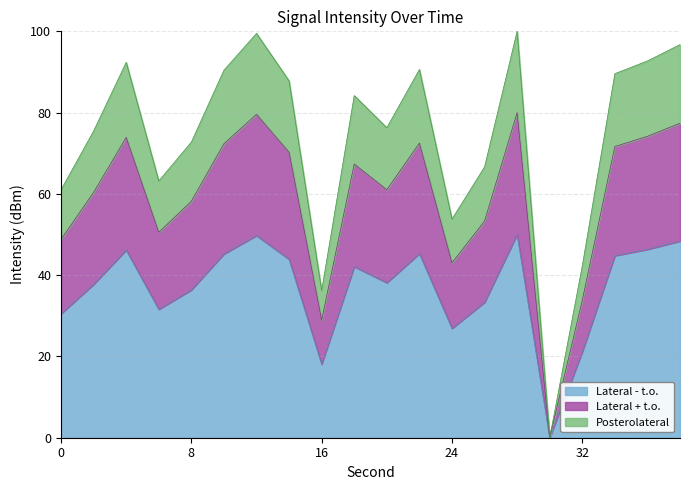

Which category has the lowest value across all series?

30